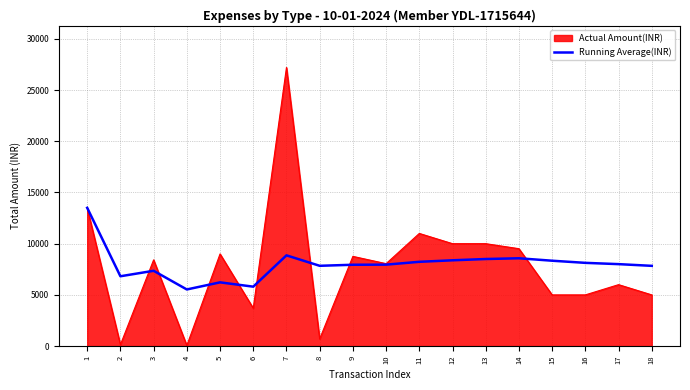

What is the maximum value for Actual Amount(INR)?

27200.0